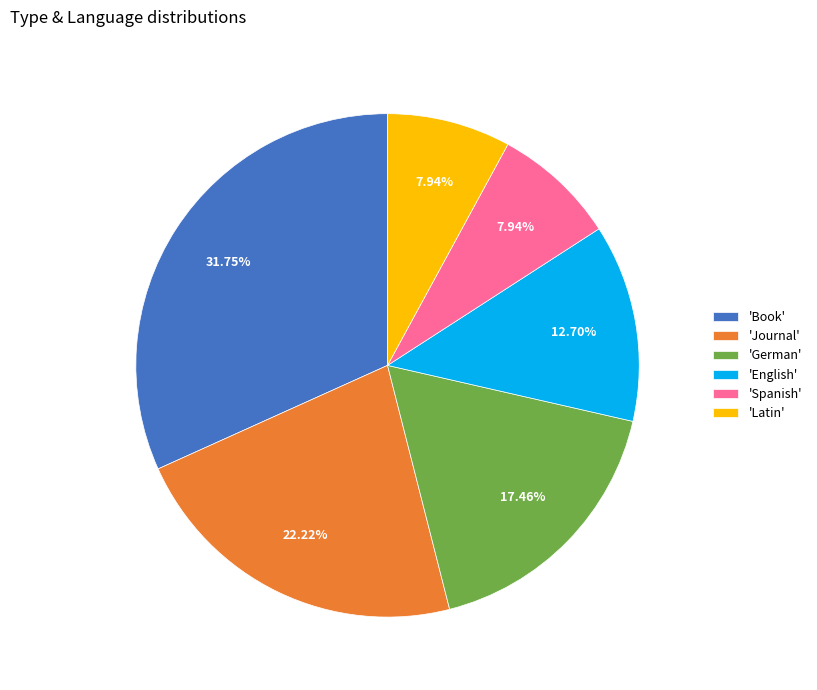

How many segments does this pie chart have?

6